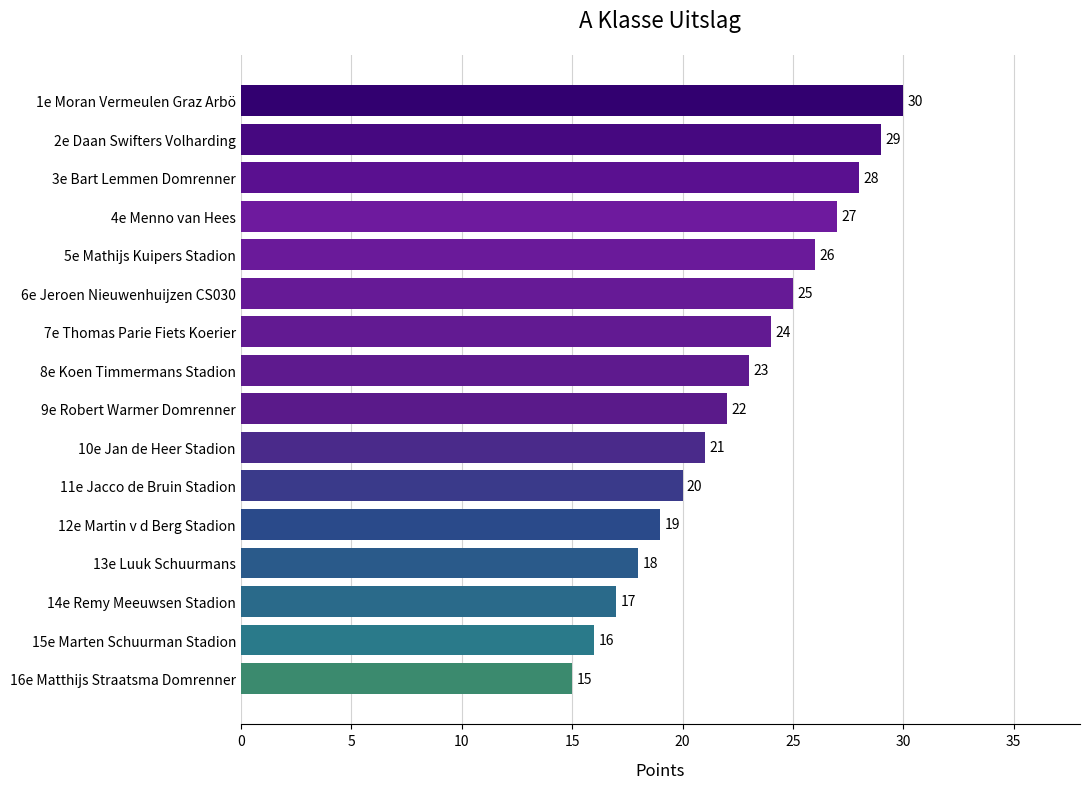

What is the difference between the second highest and second lowest values?

13